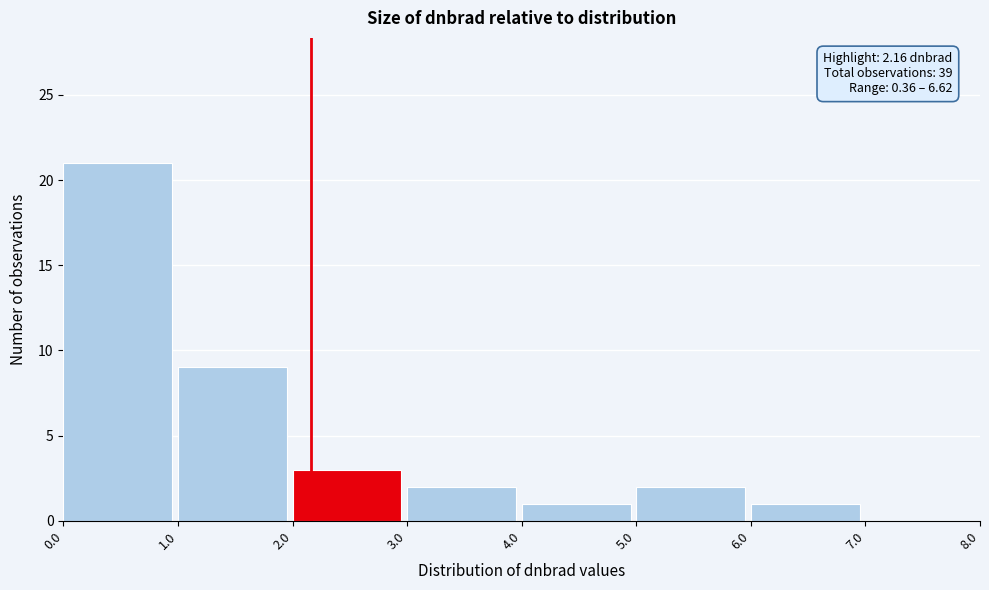

Over which range of the x-axis is the bar tallest?

0.0 to 1.0